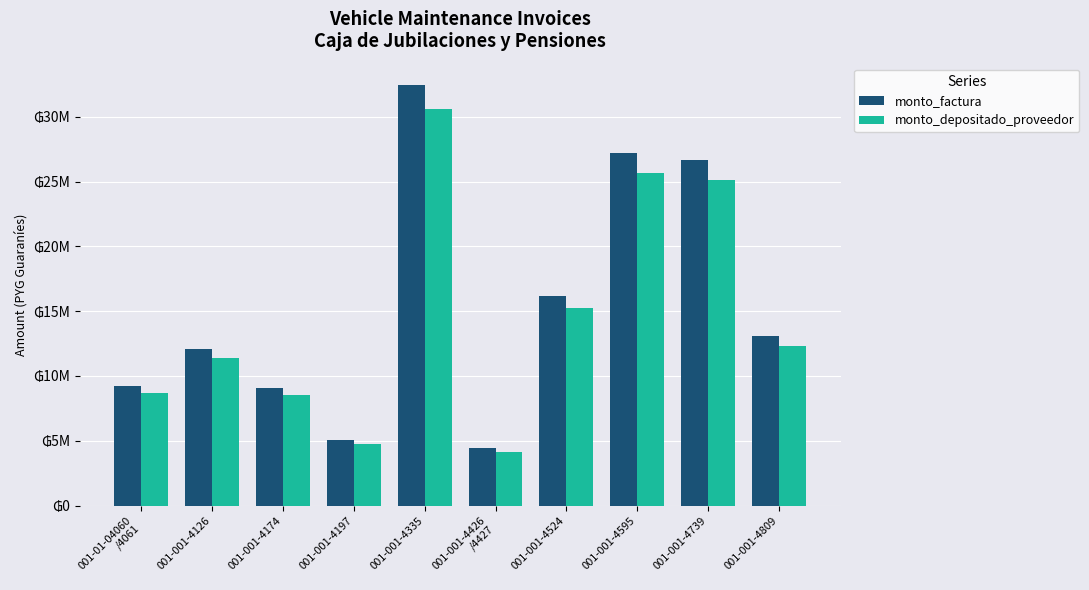

Is the value of monto_depositado_proveedor at 001-001-4197 greater than the value of monto_factura at 001-001-4126?

No